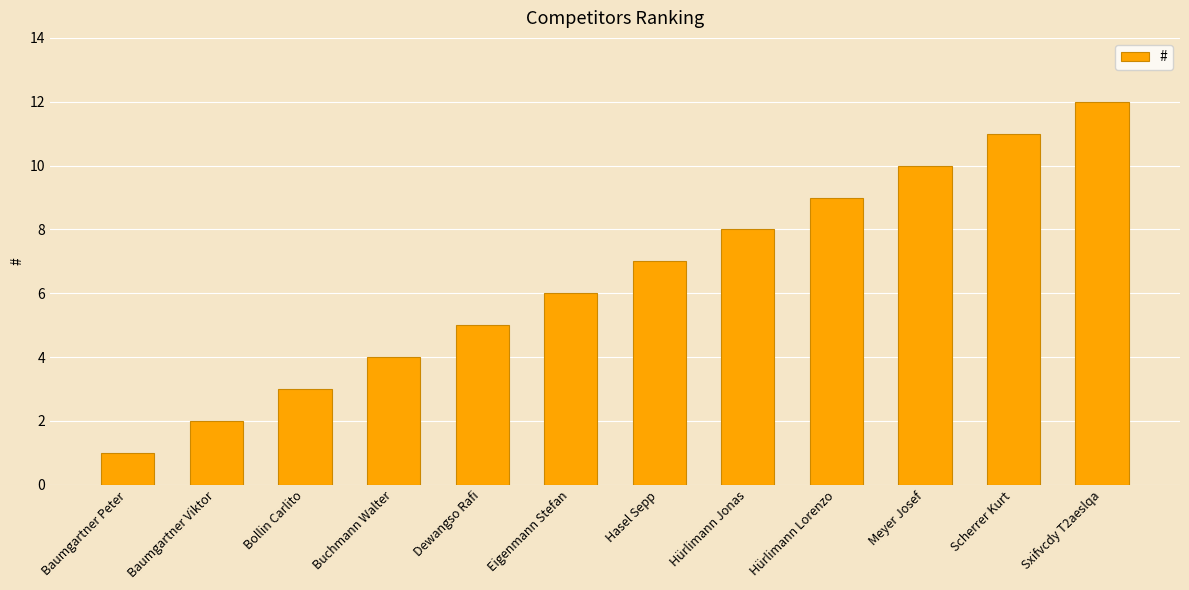

What is the sum of the values at Scherrer Kurt and Dewangso Rafi?

16